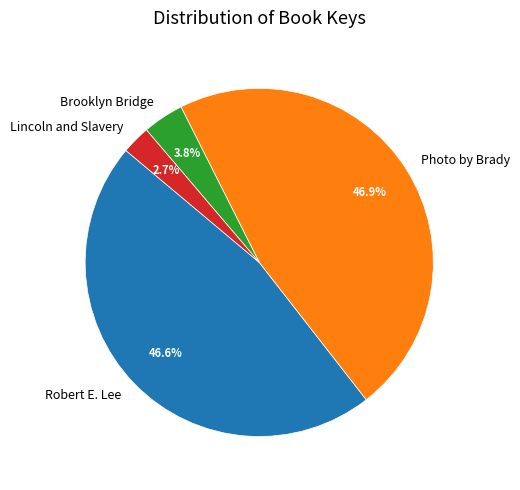

Which has a higher value, Brooklyn Bridge or Photo by Brady?

Photo by Brady